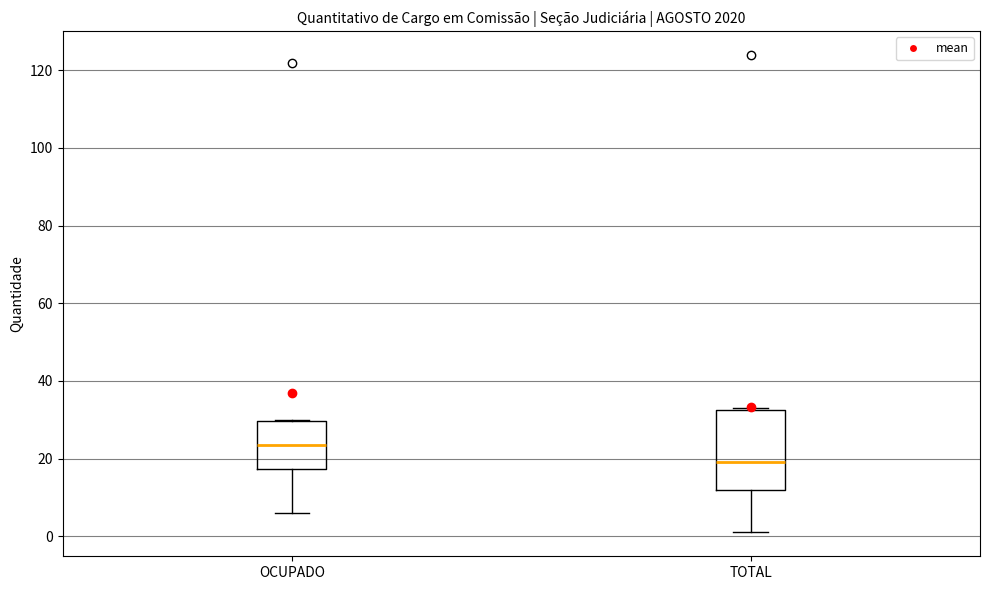

Reading left to right, read every box against the y-axis: the position of its median line, the range the box covers, and the ends of its whiskers. The values are not printed on the chart, so give them approximately, as read against the axis.

OCUPADO: median 24, box 18 to 30, whiskers 6 to 30
TOTAL: median 20, box 12 to 32, whiskers 2 to 34